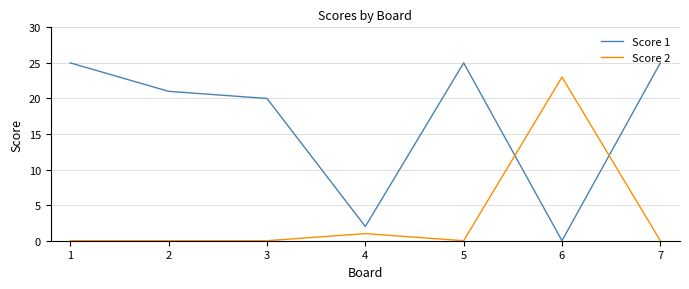

At how many categories does at least one series exceed 0?

7